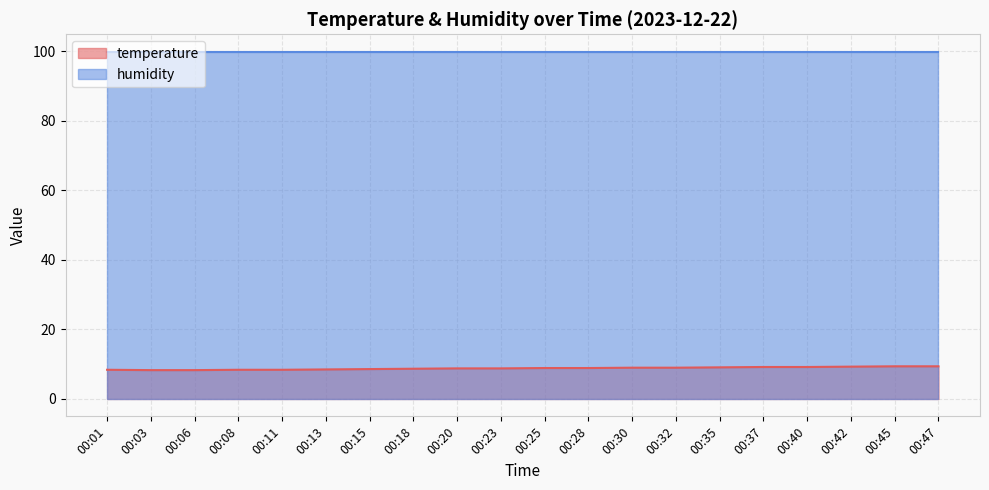

What is the difference between the second highest and second lowest values?

1.1